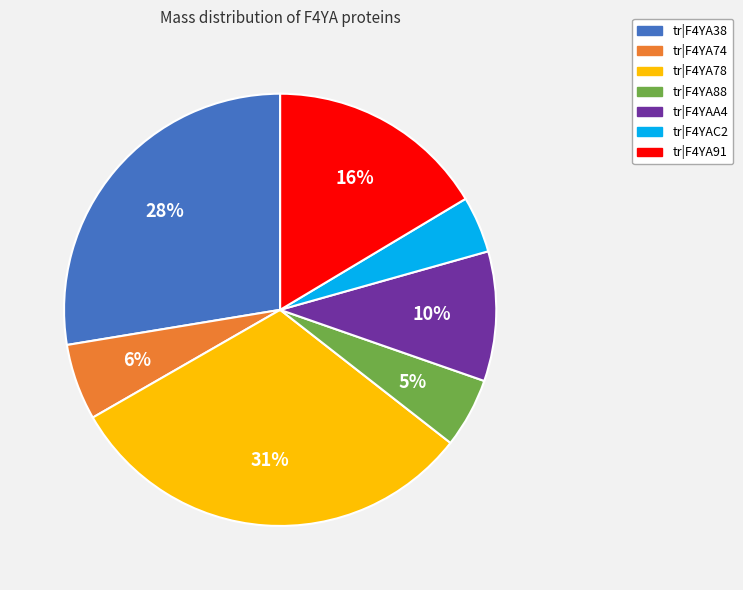

To the nearest percent, what portion does tr|F4YAA4 represent?

10%